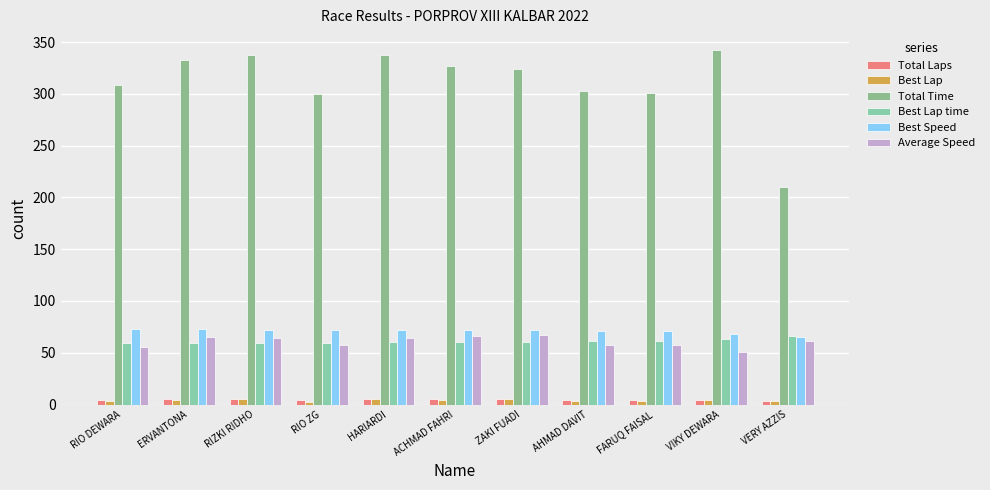

What is the label of the 5th bar from the left?

HARIARDI